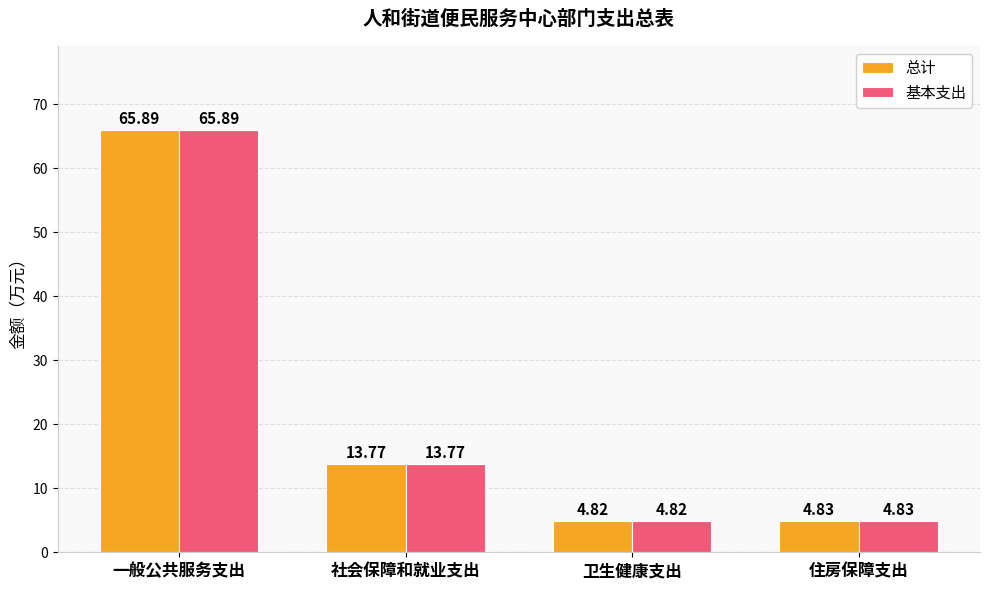

True or false: 基本支出 has a value of 13.8 at 社会保障和就业支出.

True